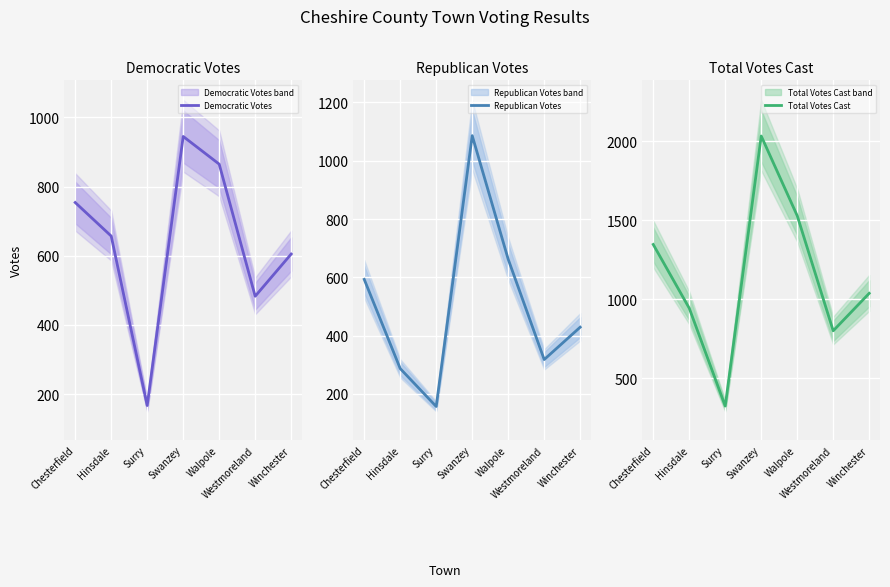

True or false: Total Votes Cast and Republican Votes cross at least once.

False